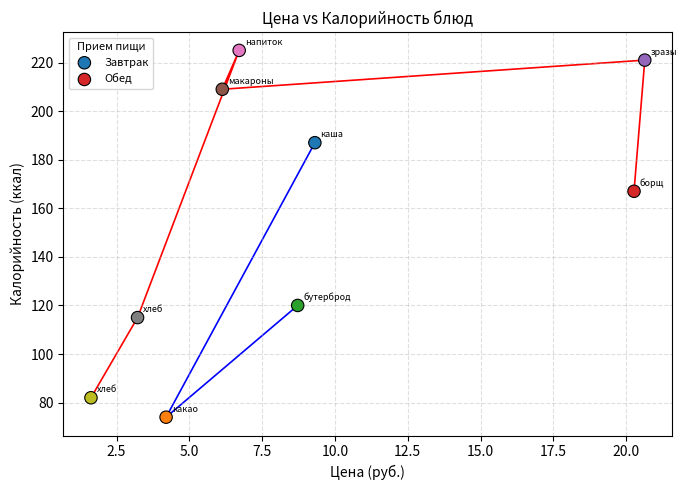

Which series reaches the maximum Y coordinate?

Обед